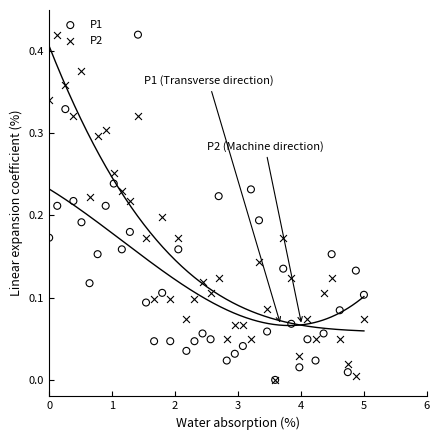

Which series has the widest spread of Y values?

P1